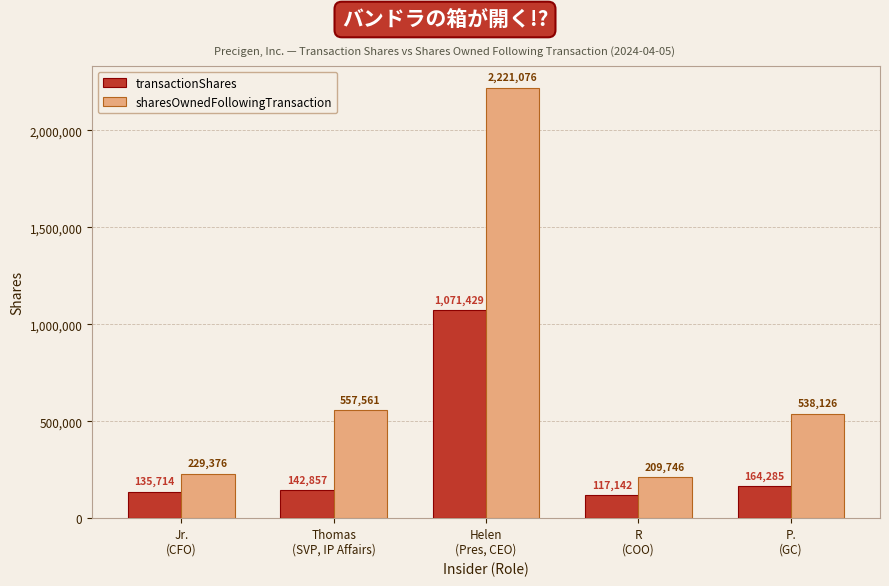

What is the difference between the sharesOwnedFollowingTransaction values at Helen
(Pres, CEO) and Jr.
(CFO)?

1991700